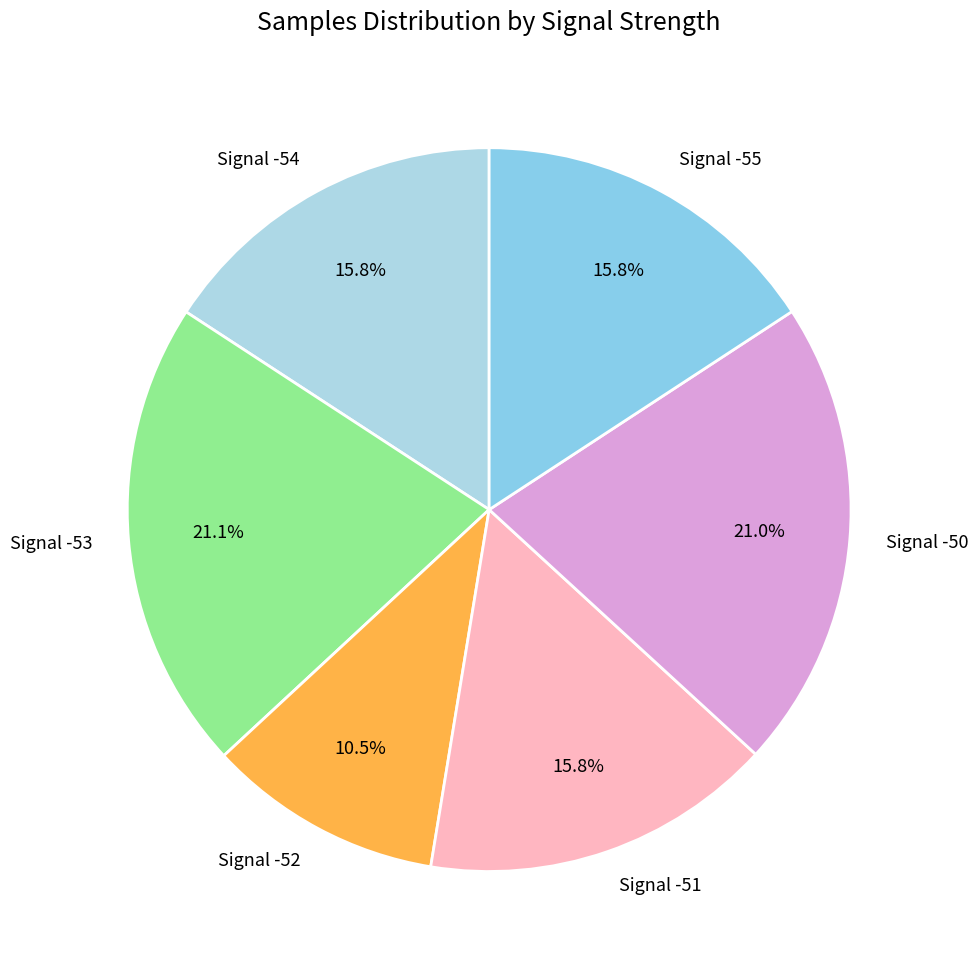

How much of the chart is everything except Signal -55?

84.2%